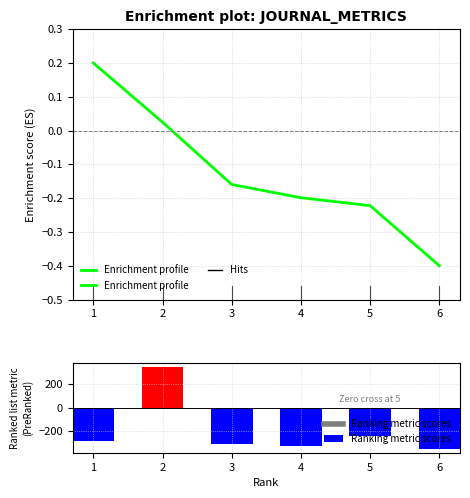

What is the difference between the second highest and second lowest values in the Ranking metric scores series?

82.1